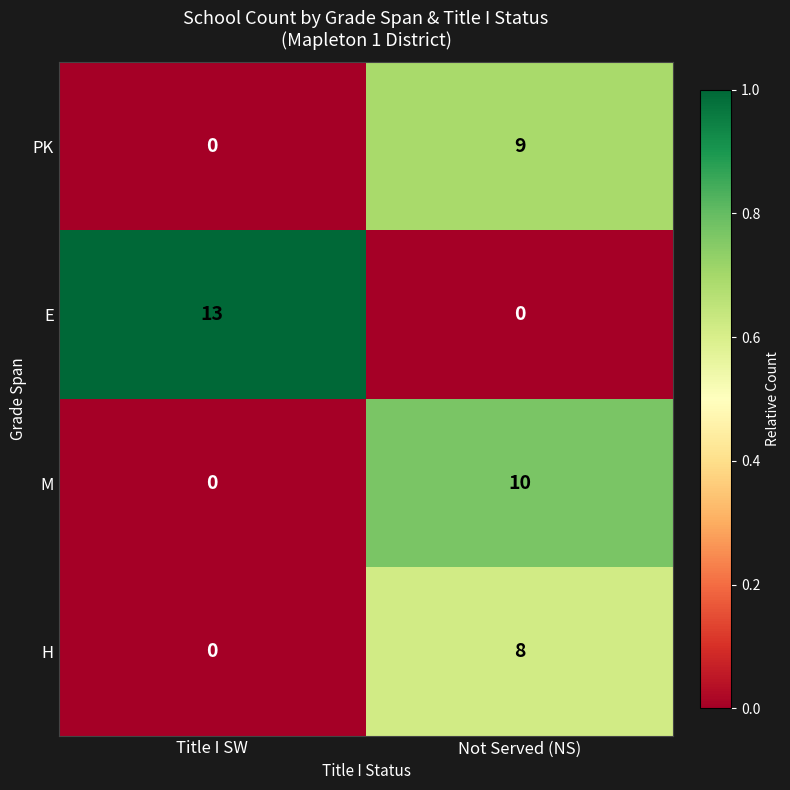

True or false: PK has a value of 0 at Title I SW.

True